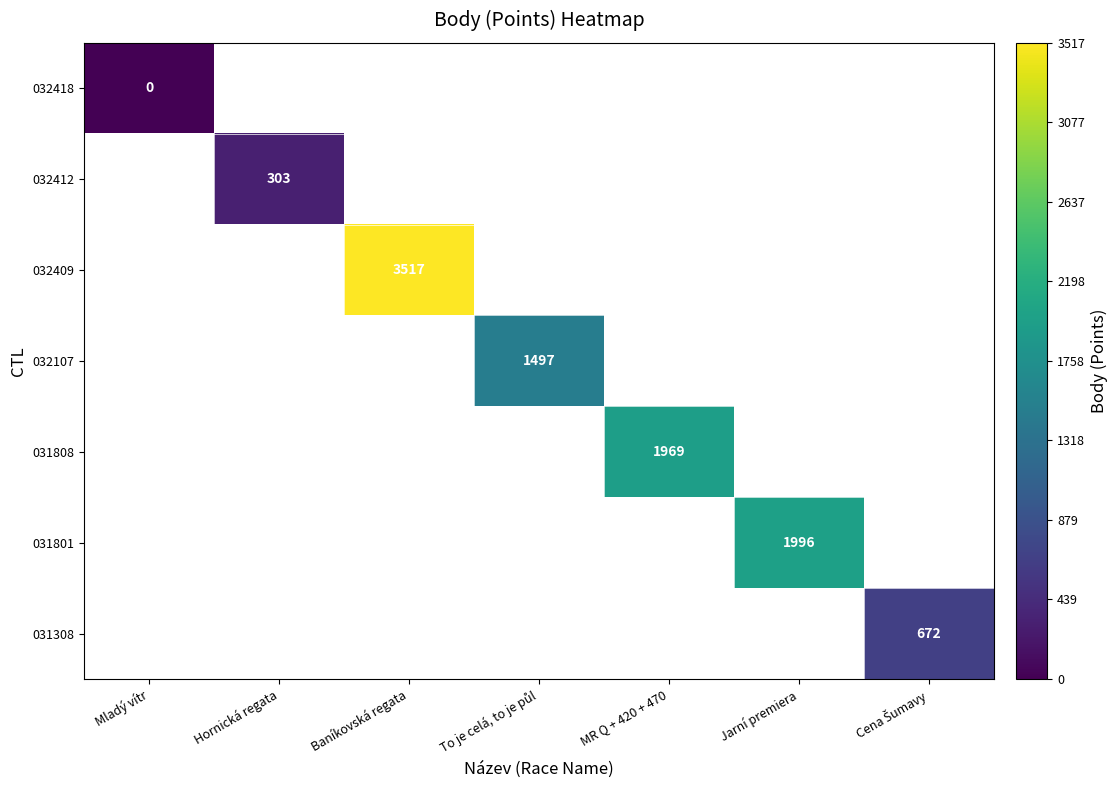

The value of 032409 at Baníkovská regata is 4585. True or false?

False